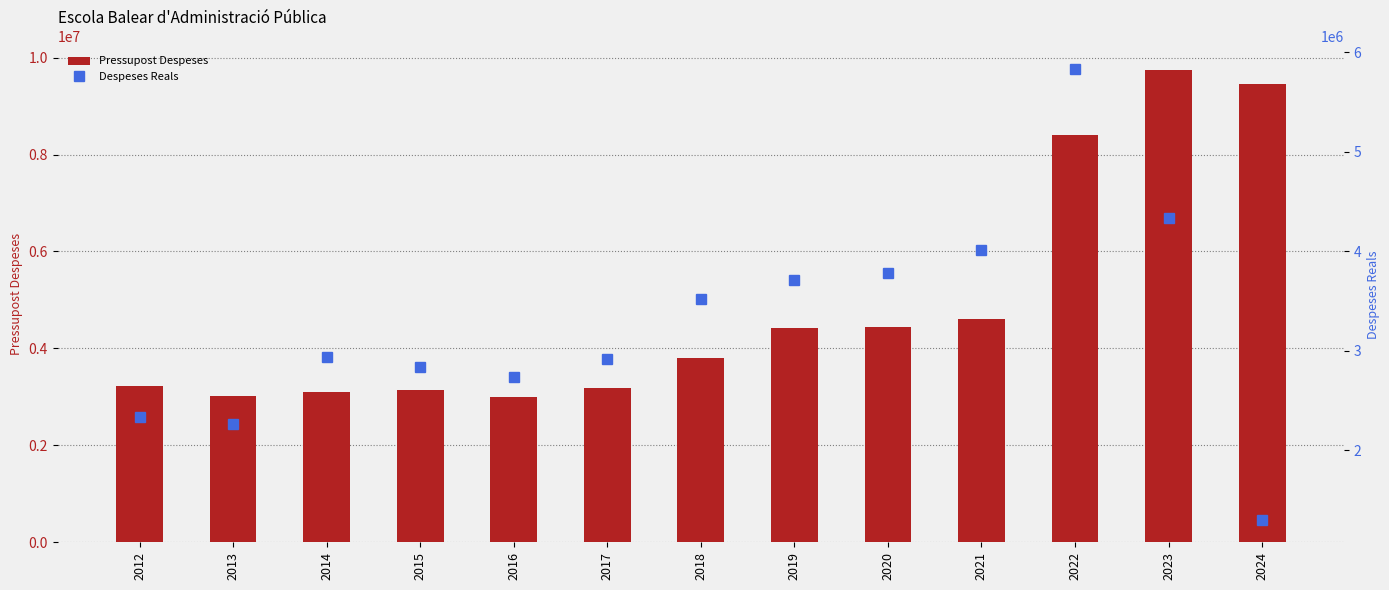

The value of Pressupost Despeses at 2021 is 6771262. True or false?

False